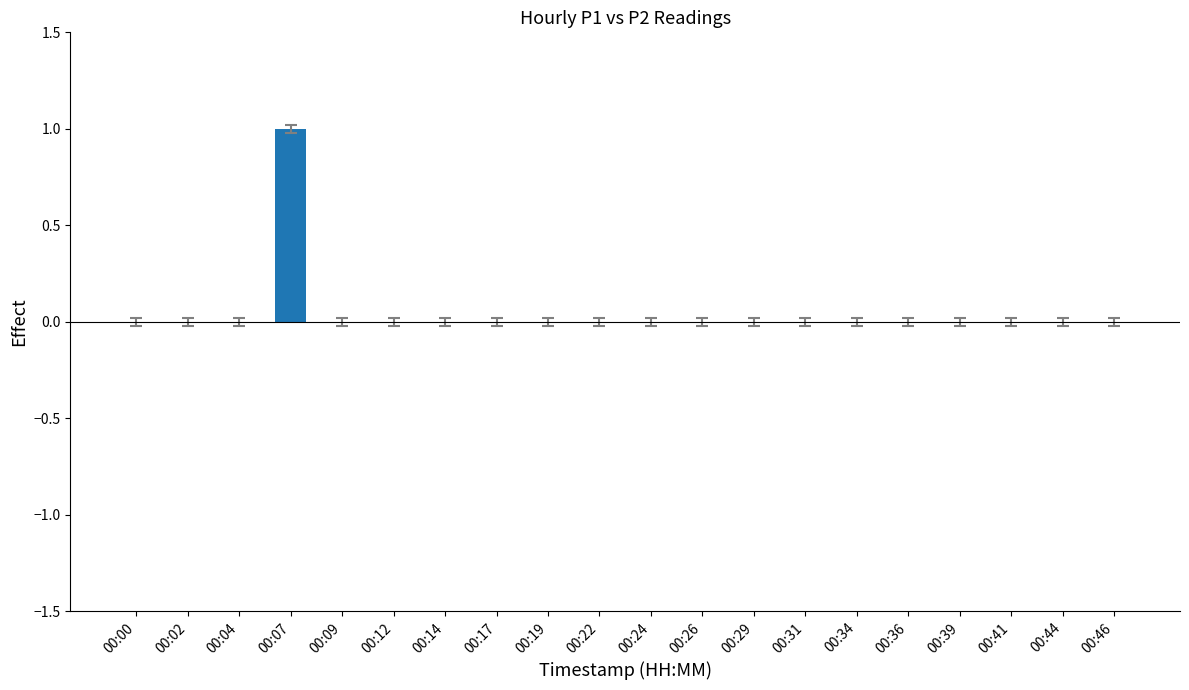

The chart shows a value of 0 at 00:46. True or false?

True